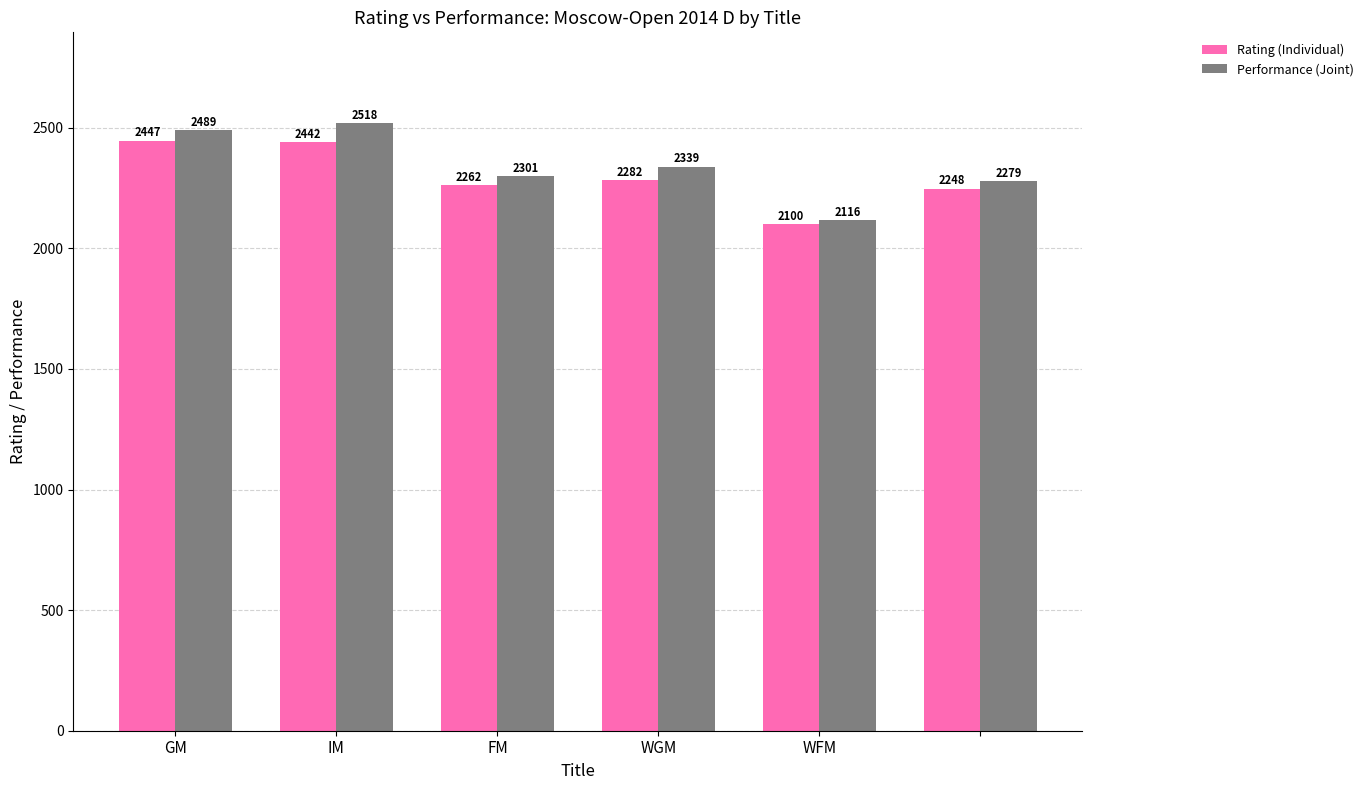

At how many categories does at least one series exceed 2424?

2